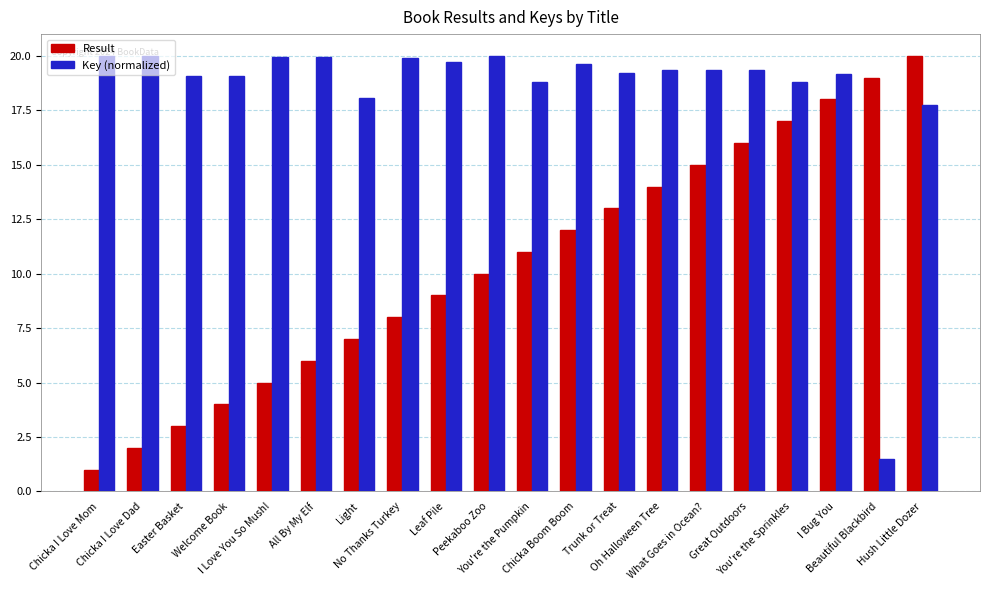

List the series in order of their overall mean, lowest first.

Result, Key (normalized)